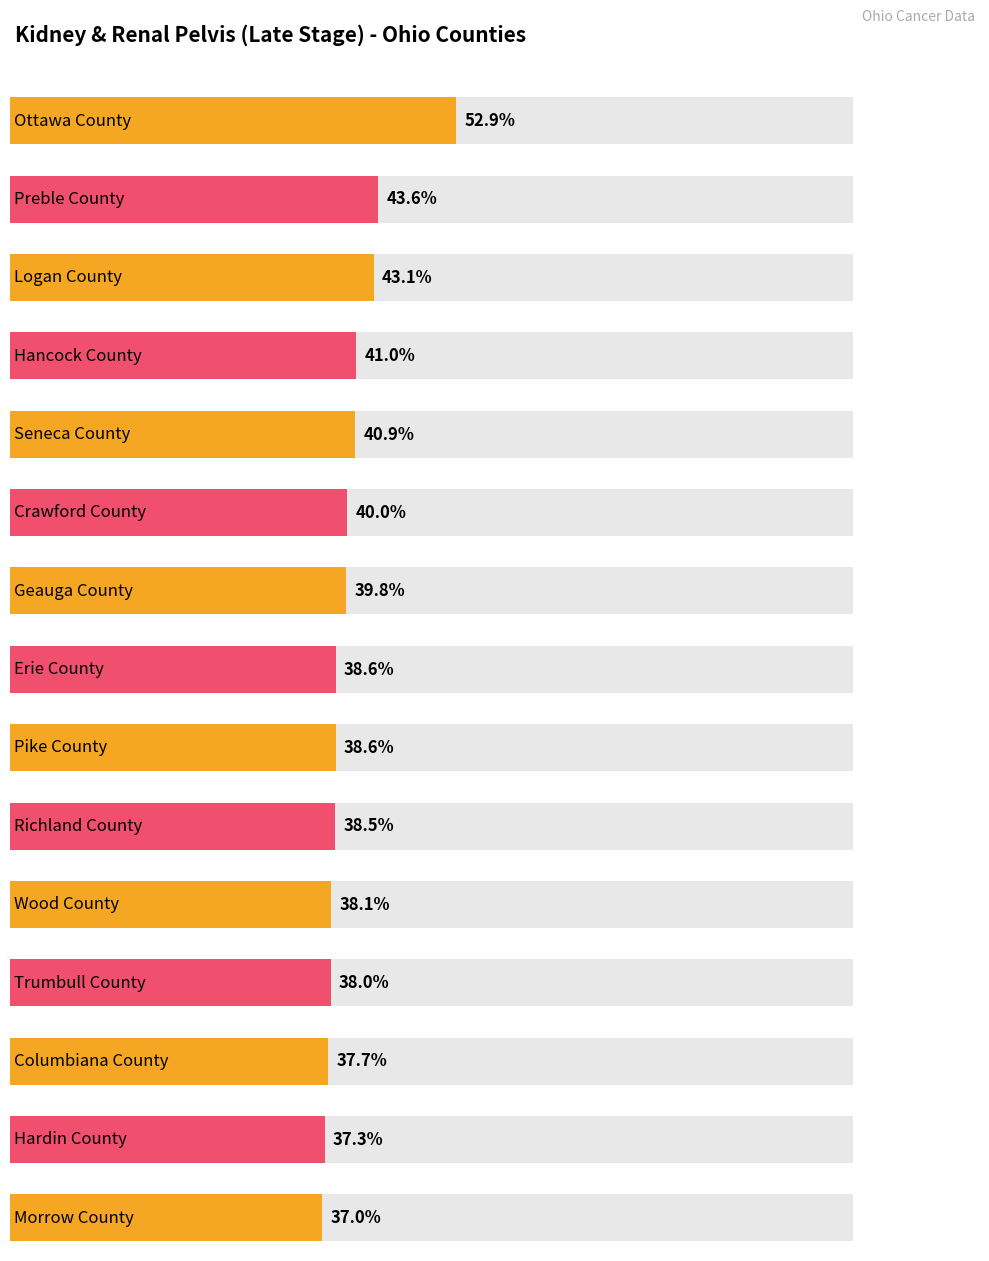

Does the chart contain any negative values?

No